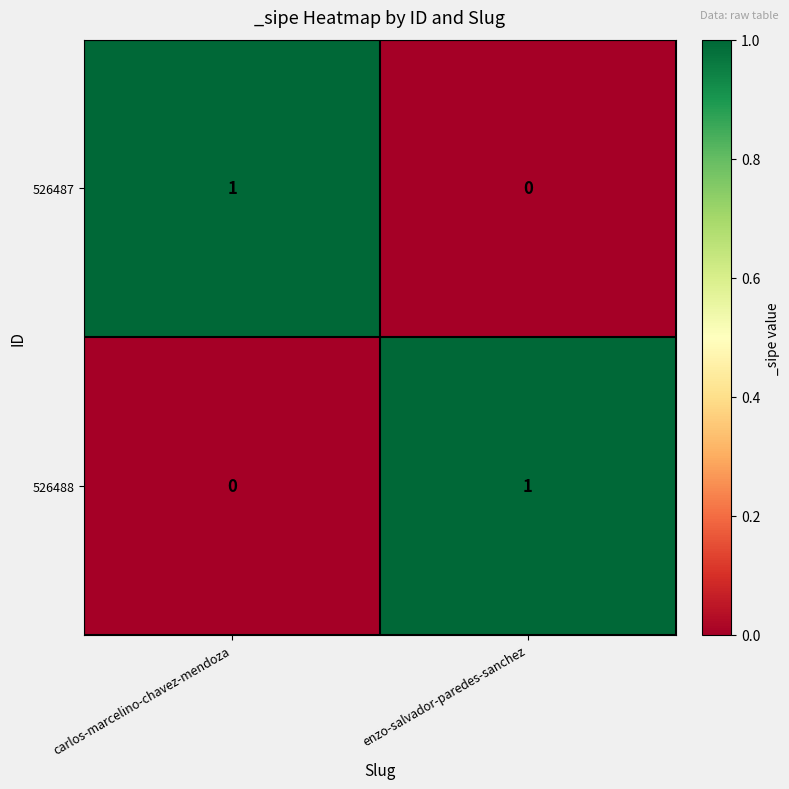

Rank the series at enzo-salvador-paredes-sanchez from lowest to highest value.

526487, 526488